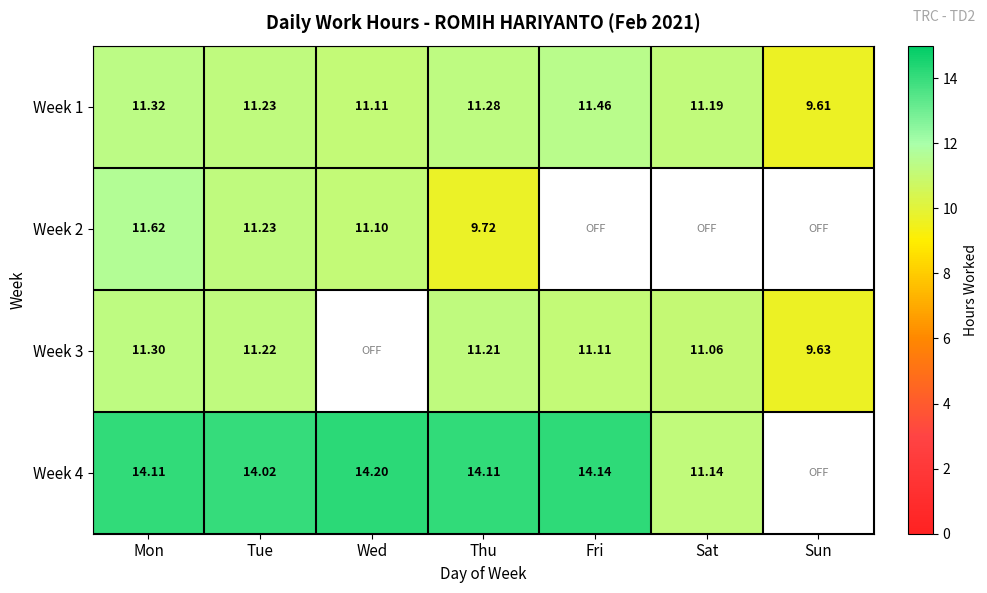

Rank the categories by Week 1 value from highest to lowest.

Fri, Mon, Thu, Tue, Sat, Wed, Sun